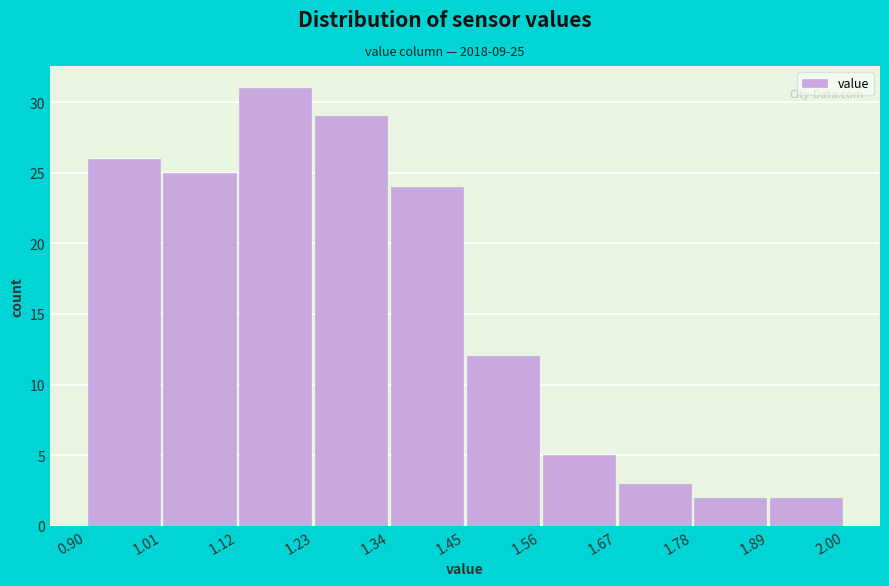

Over which range of the x-axis is the bar tallest?

1.12 to 1.23